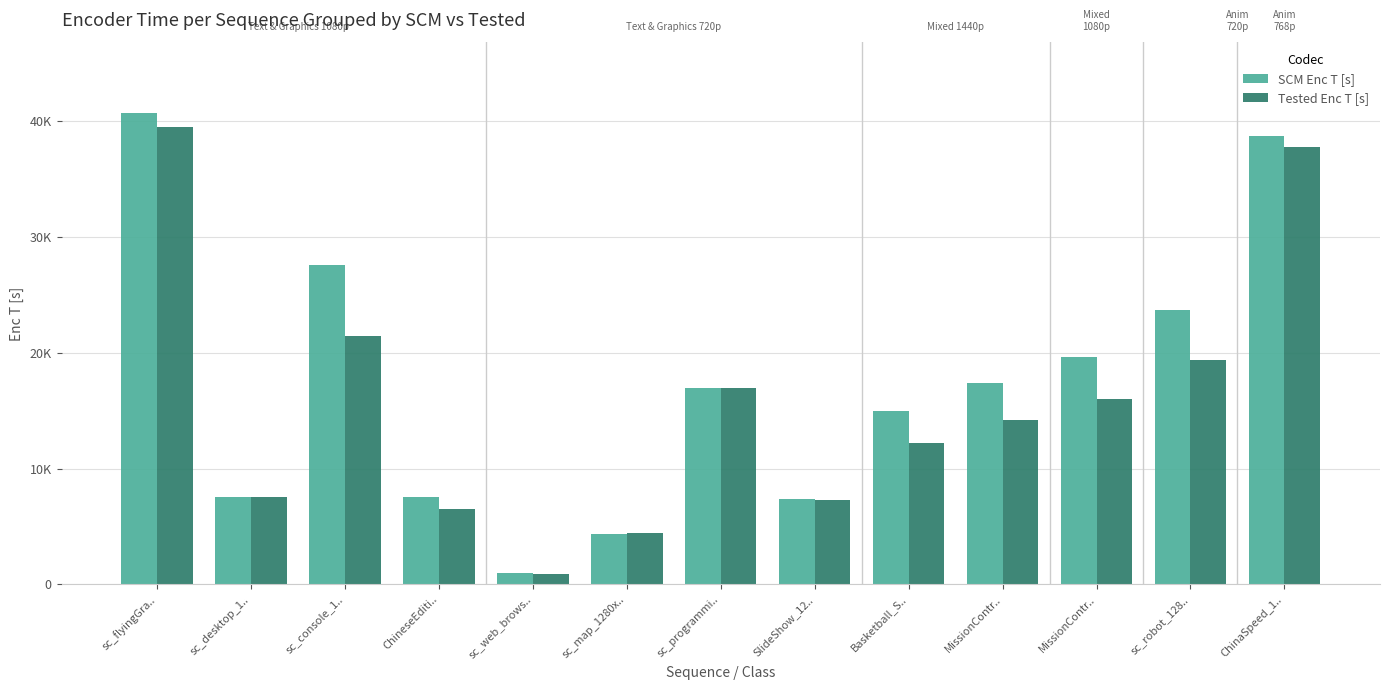

Which series has the largest range (max minus min)?

SCM Enc T [s]